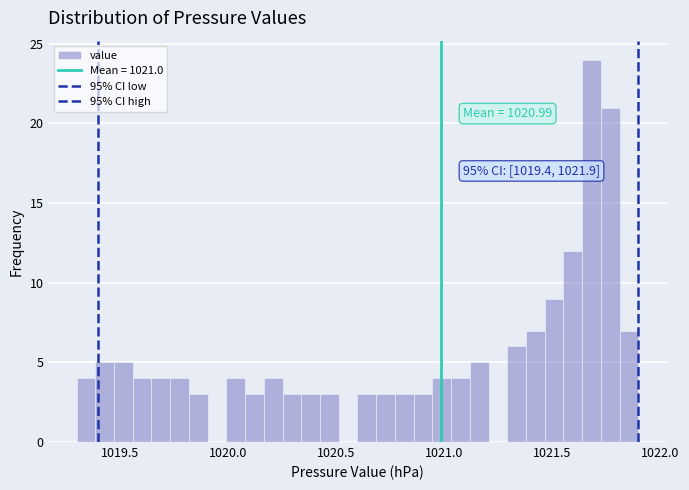

Read against the x-axis, roughly where is the centre of the tallest bar?

1021.70